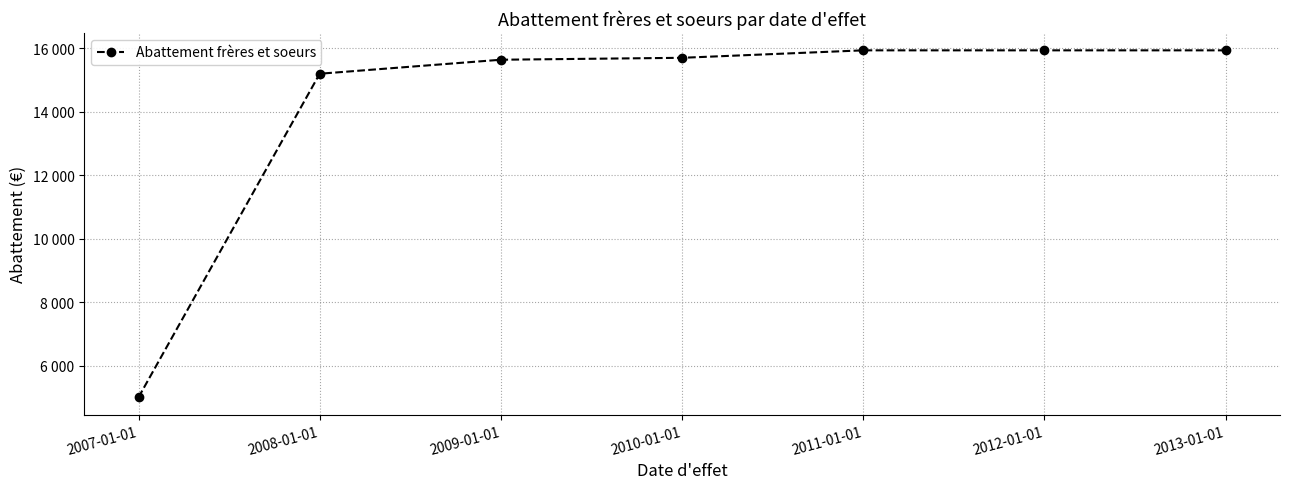

Is this an area chart (filled region under the line)?

No